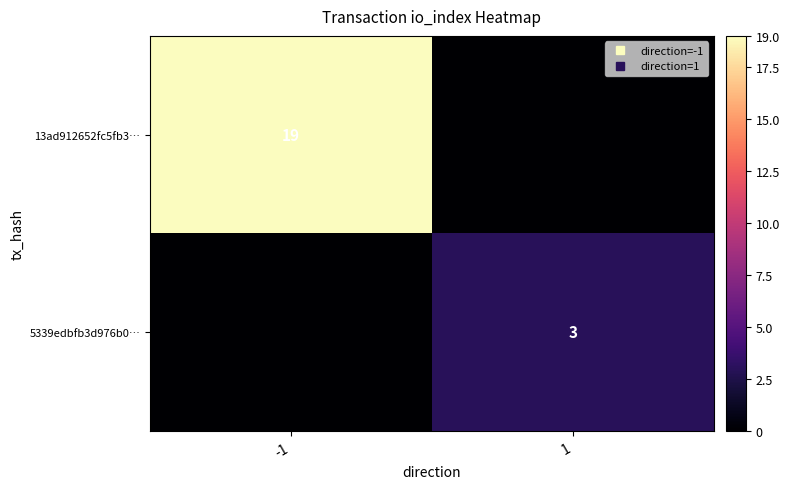

What is the maximum value for 5339edbfb3d976b0…?

3